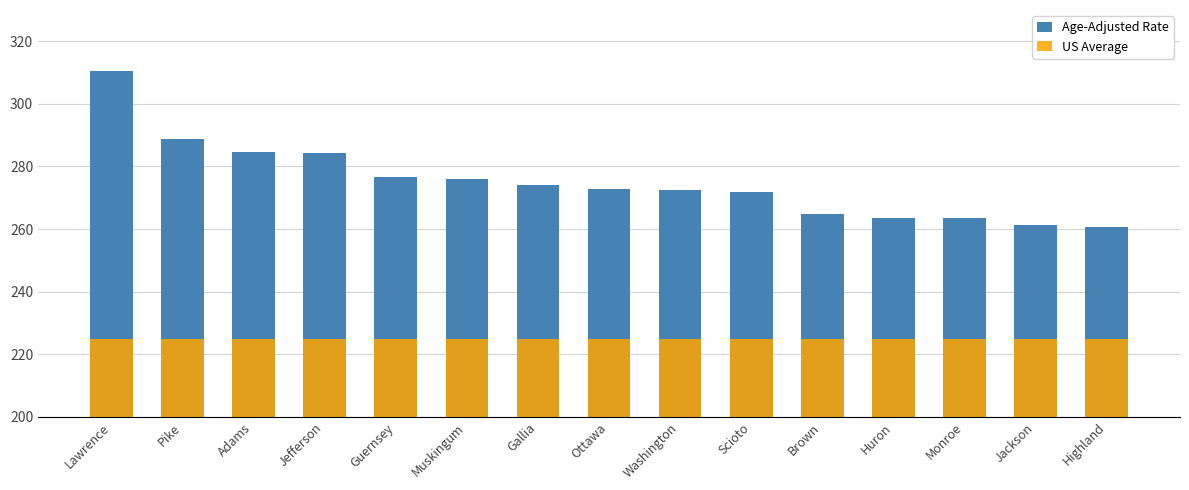

What is the minimum value for Age-Adjusted Rate?

260.7